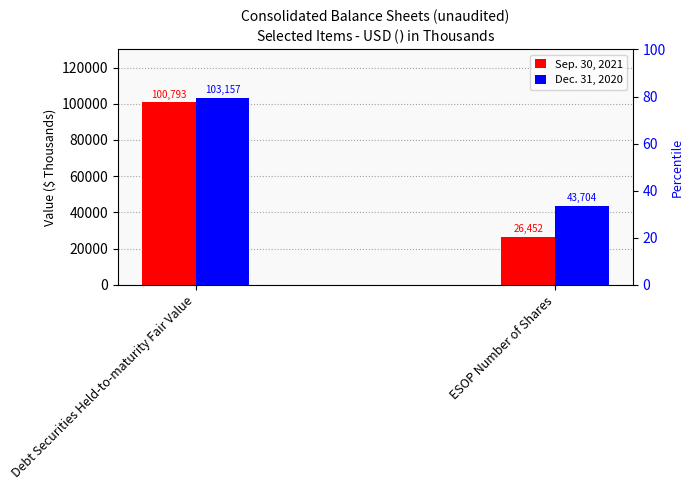

What position from the left is ESOP Number of Shares?

2